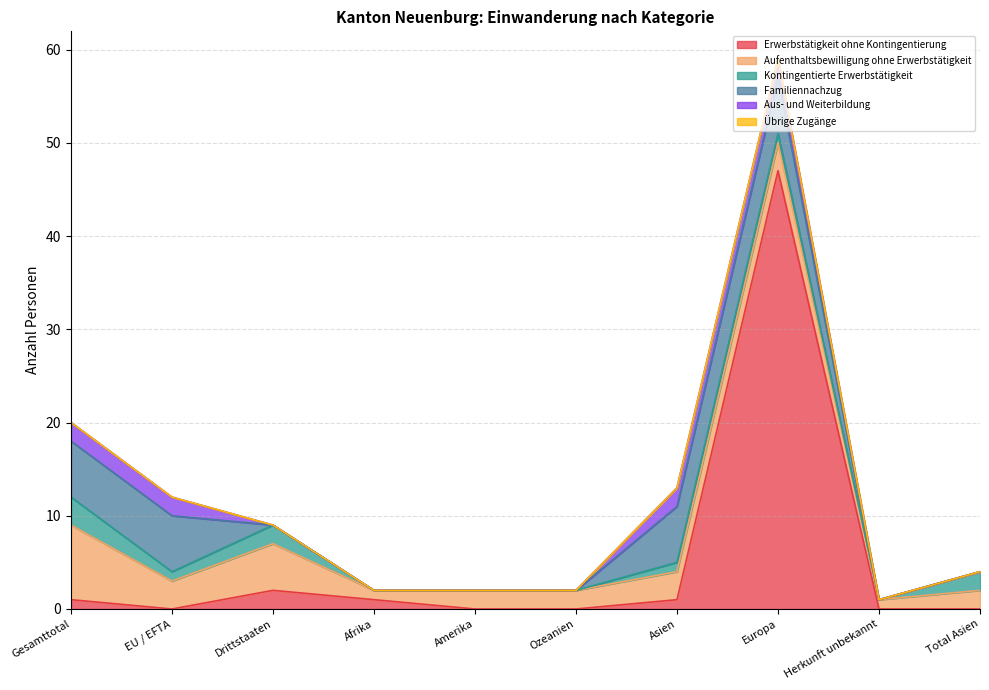

At which category does Erwerbstätigkeit ohne Kontingentierung reach its first local valley?

EU / EFTA